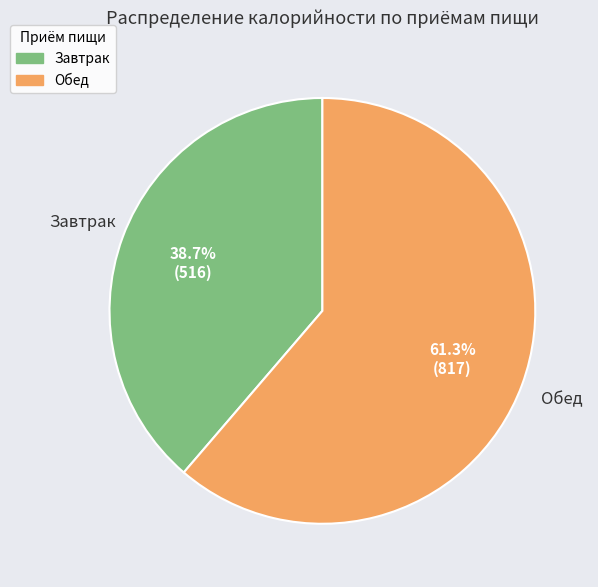

Count the number of slices in the pie.

2